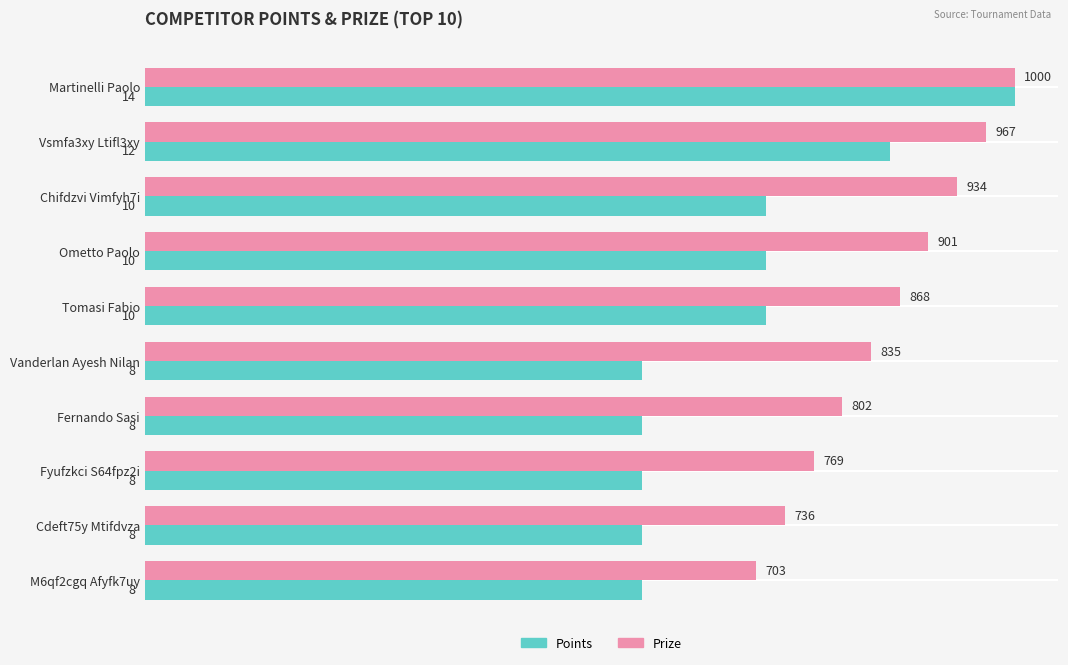

Which series changed the most between Martinelli Paolo and Tomasi Fabio?

Points